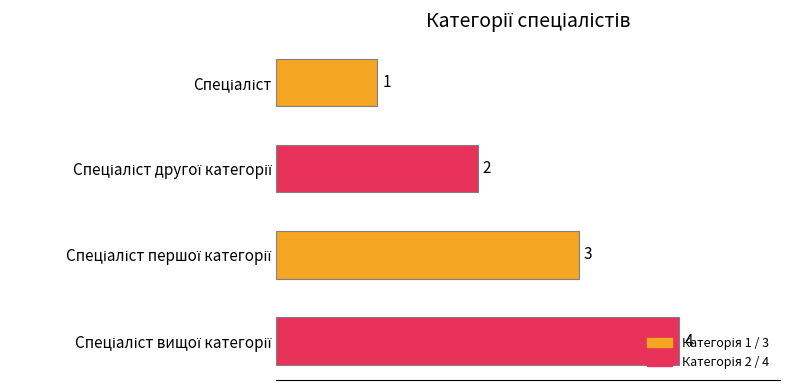

What is the value of the 3rd bar from the top?

3